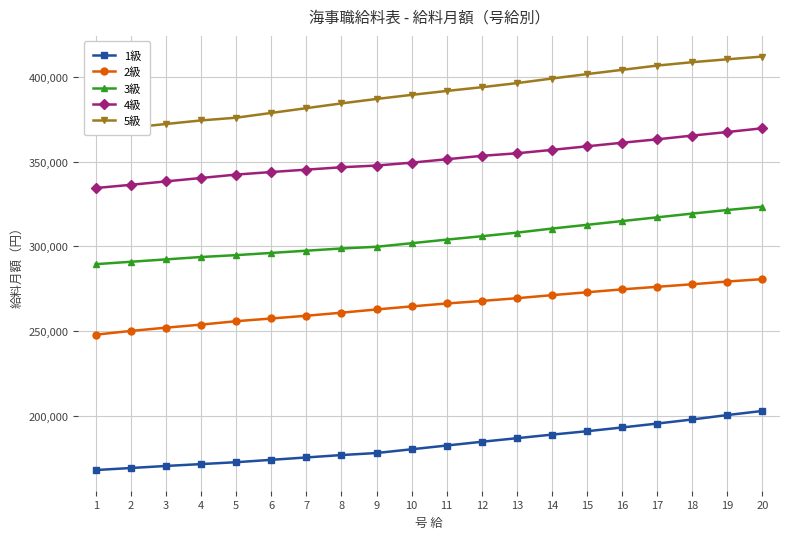

Is it true that 4級 equals 157781 at 20?

False